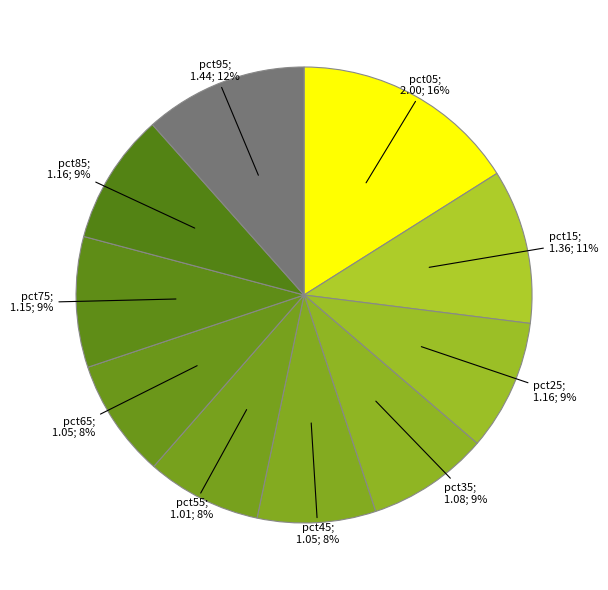

Count the number of slices in the pie.

10